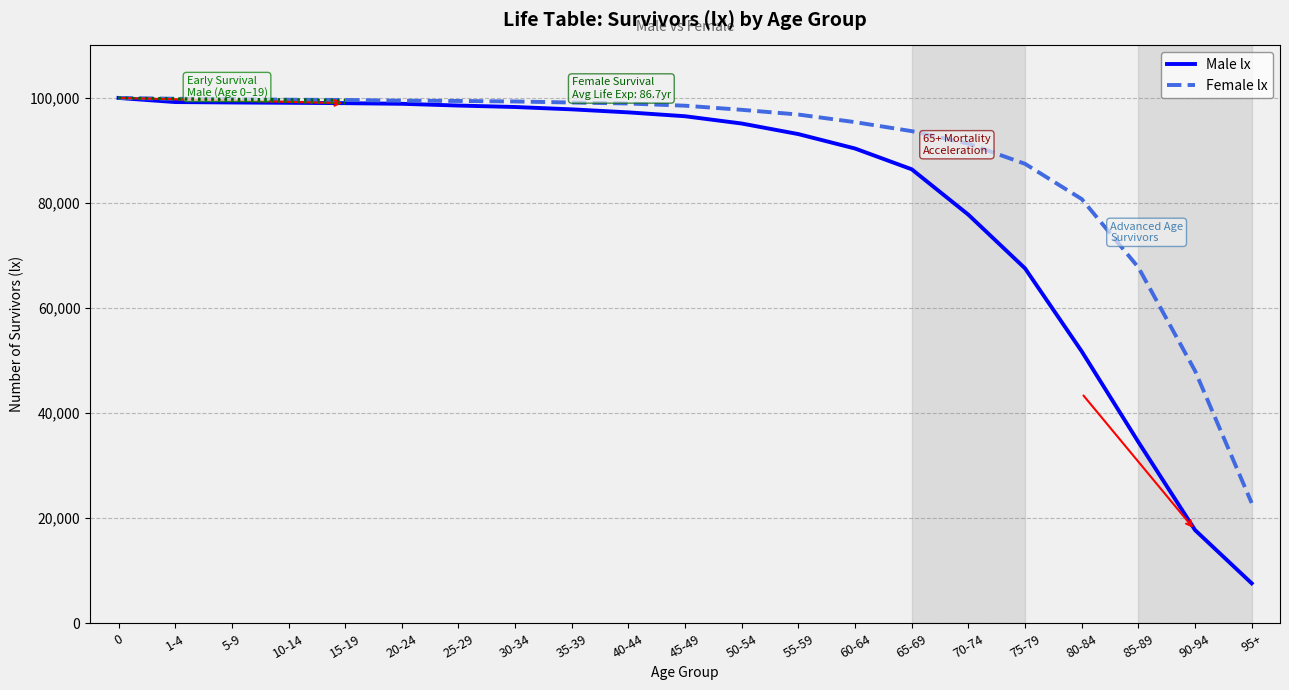

The value of Male lx at 50-54 is 95130. True or false?

True